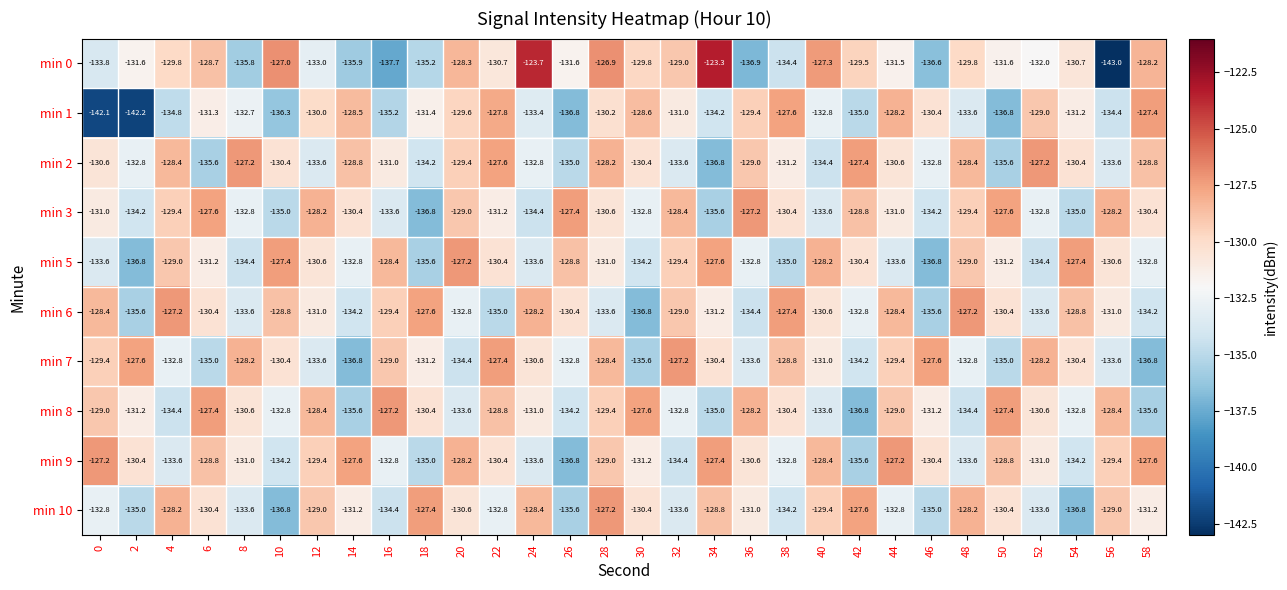

Where does the min 10 series first go above -131?

4